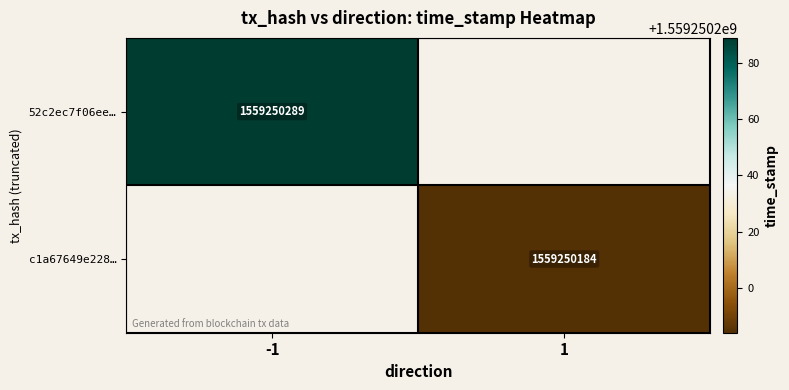

How many data points does each series have?

2